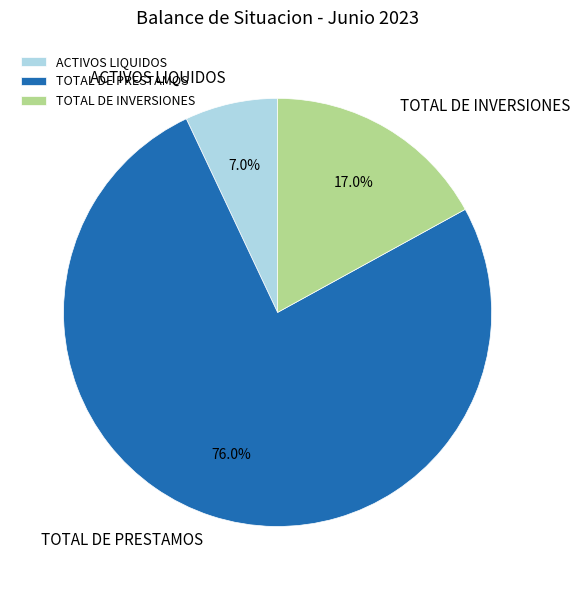

To the nearest percent, what portion does TOTAL DE PRESTAMOS represent?

76%